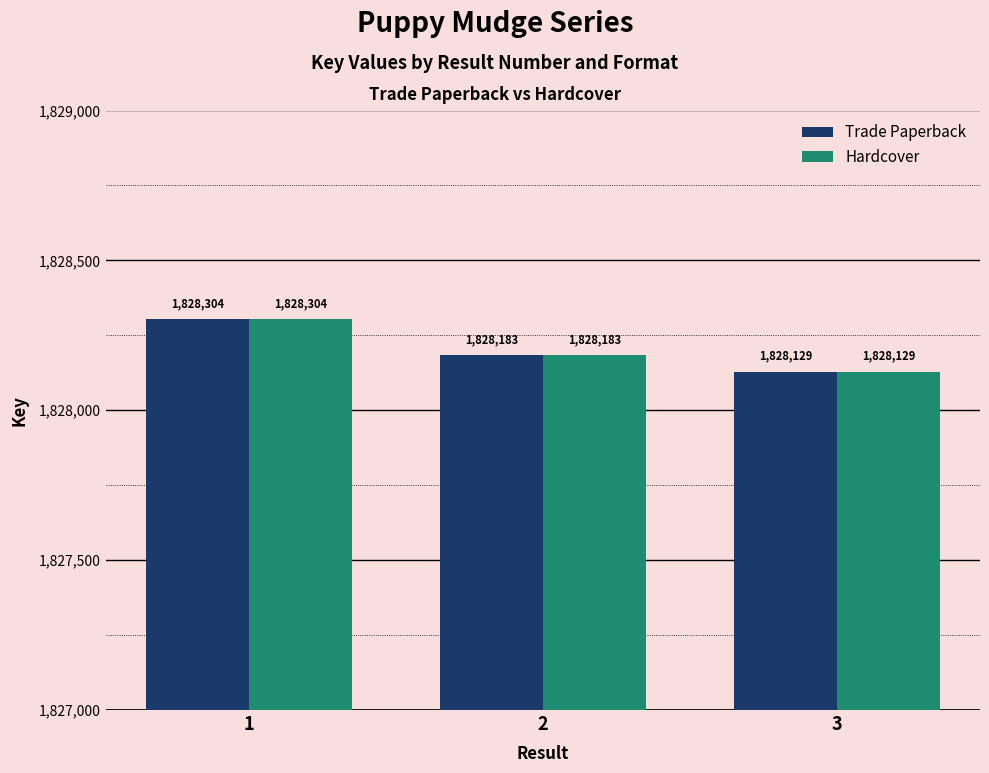

What is the difference between the Trade Paperback values at 3 and 2?

54